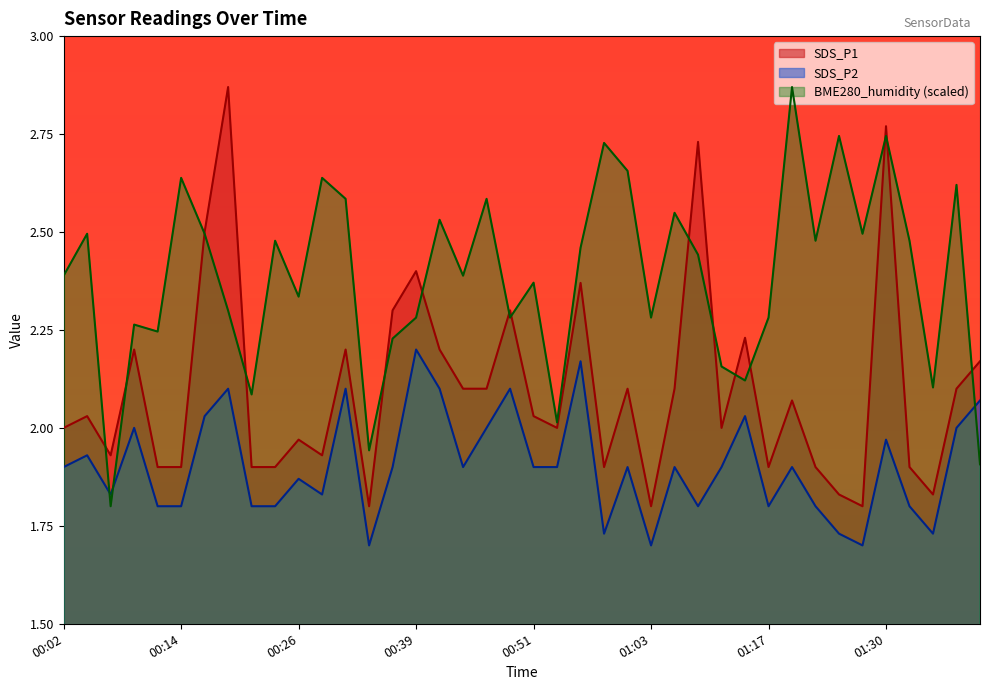

What position from the left is 00:43?

18